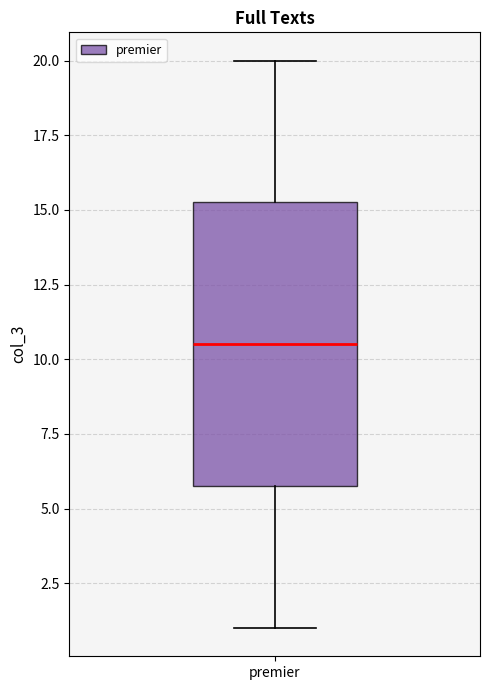

Read this box plot against the y-axis: the position of the median line, the range covered by the box, and the ends of both whiskers. The values are not printed on the chart, so give them approximately, as read against the axis.

median 10.5, box 6.0 to 15.5, whiskers 1.0 to 20.0